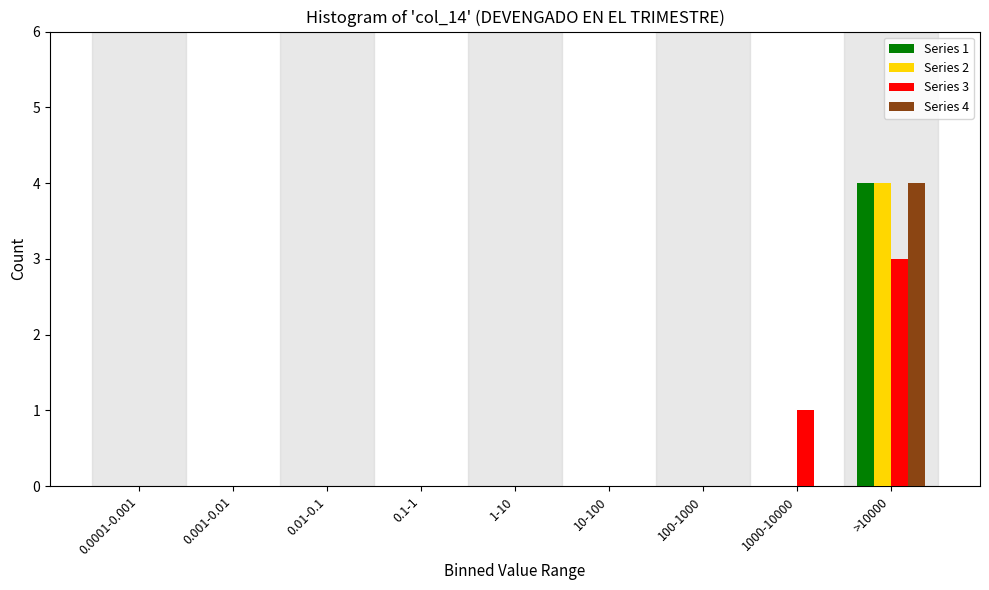

At which category is the sum across all series the highest?

>10000